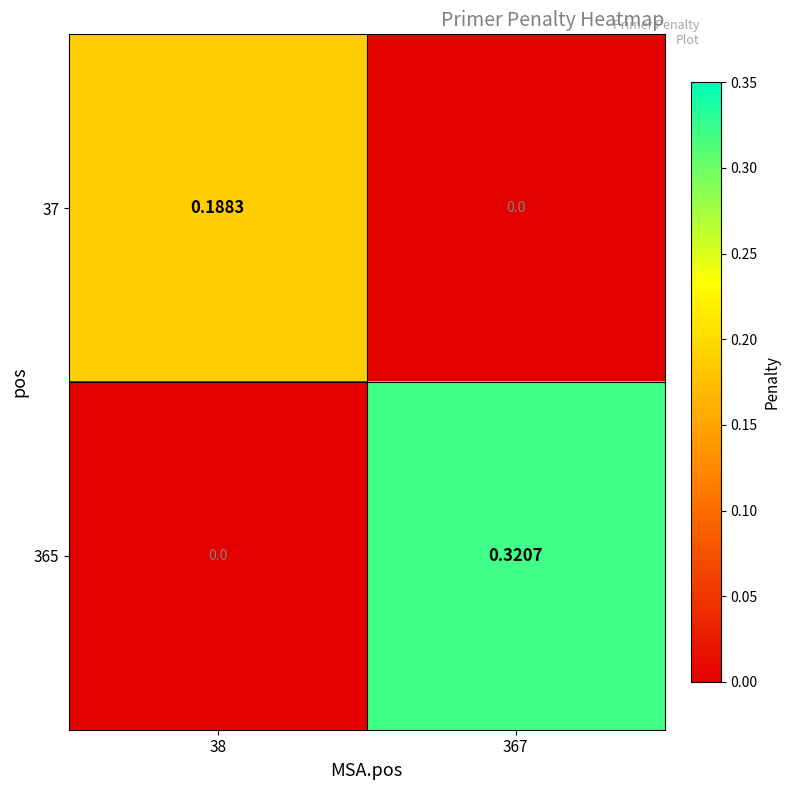

Is the value of 365 at 367 greater than the value of 37 at 38?

Yes